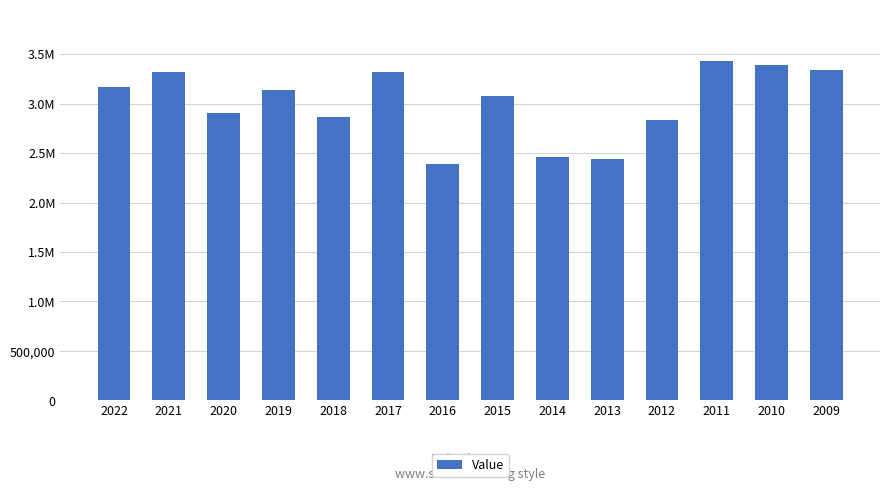

What is the minimum value shown in the chart?

2389110.0